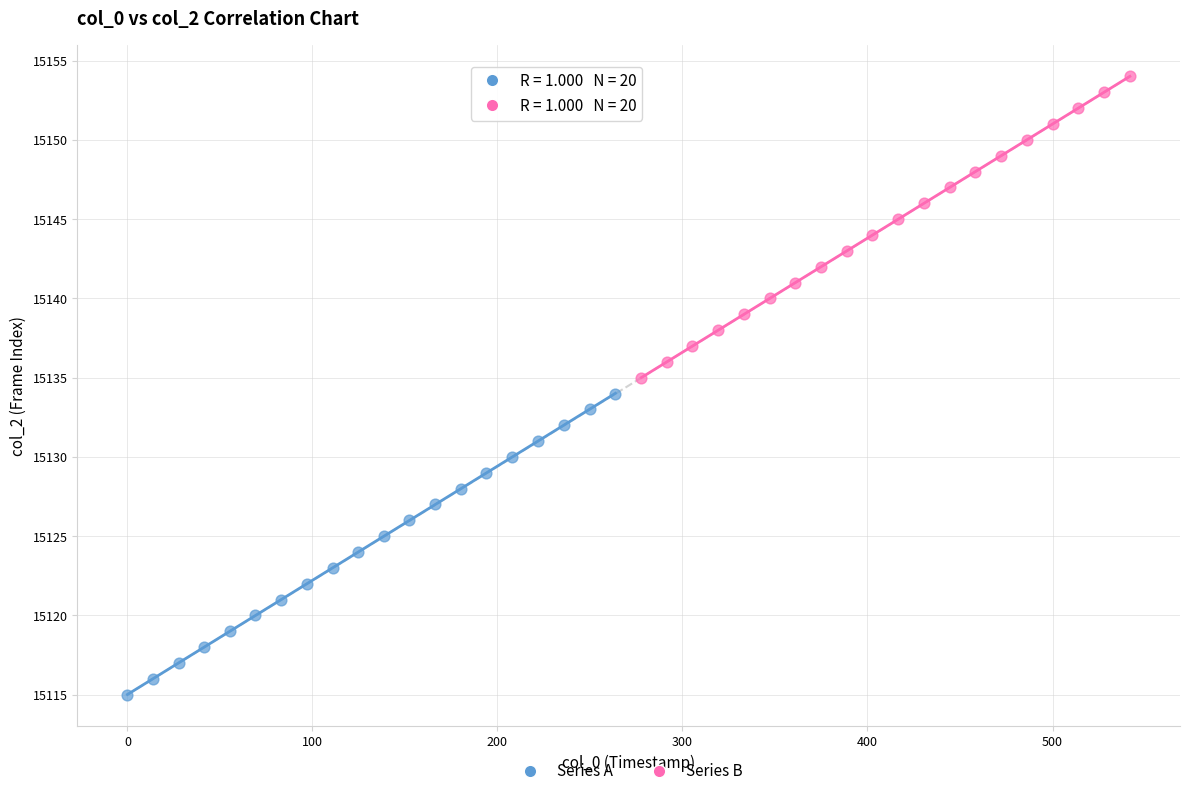

Which series reaches the minimum Y coordinate?

Series A